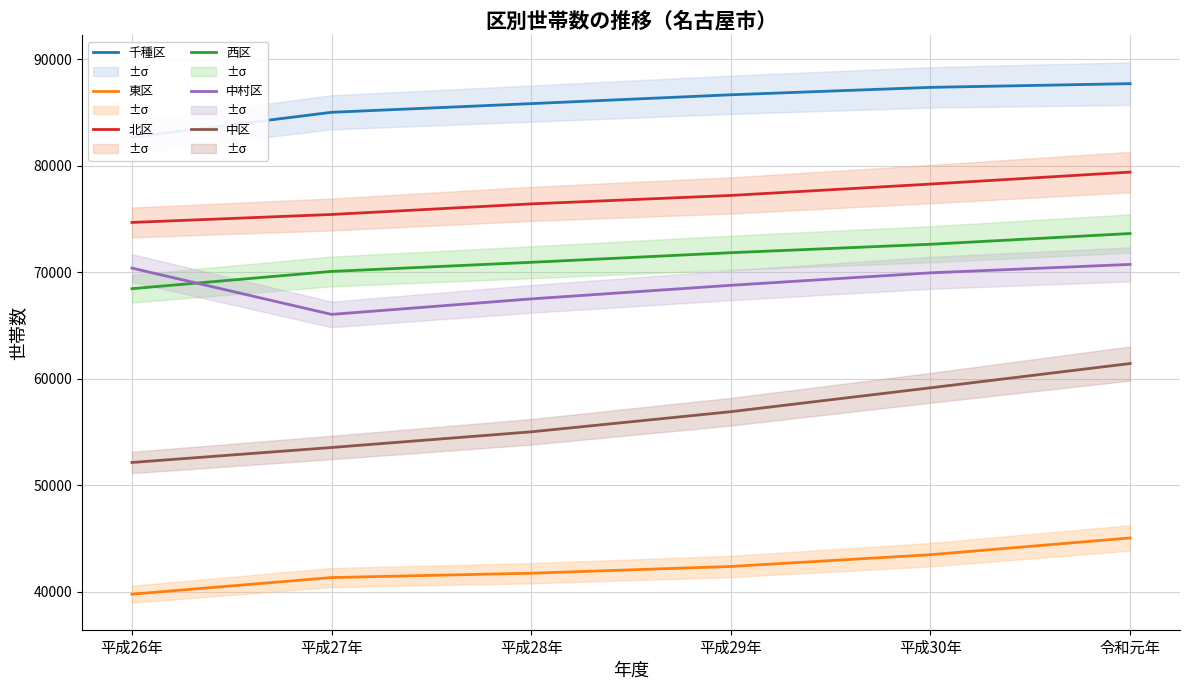

What is the difference between the highest and lowest values at 平成28年?

44124